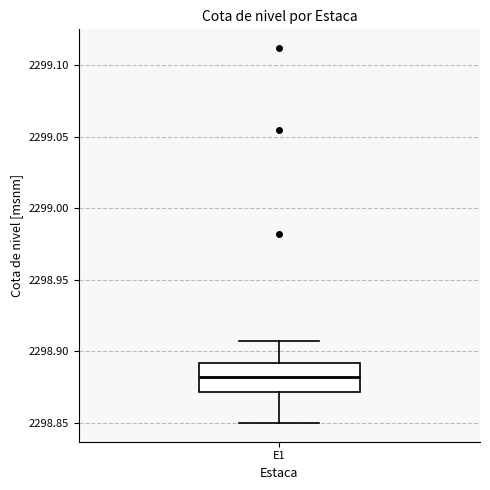

Transcribe this box plot: give where the median line is, the range the box spans, and where the two whiskers end, as read against the y-axis. The values are not printed on the chart, so give them approximately, as read against the axis.

median 2298.880, box 2298.870 to 2298.890, whiskers 2298.850 to 2298.905